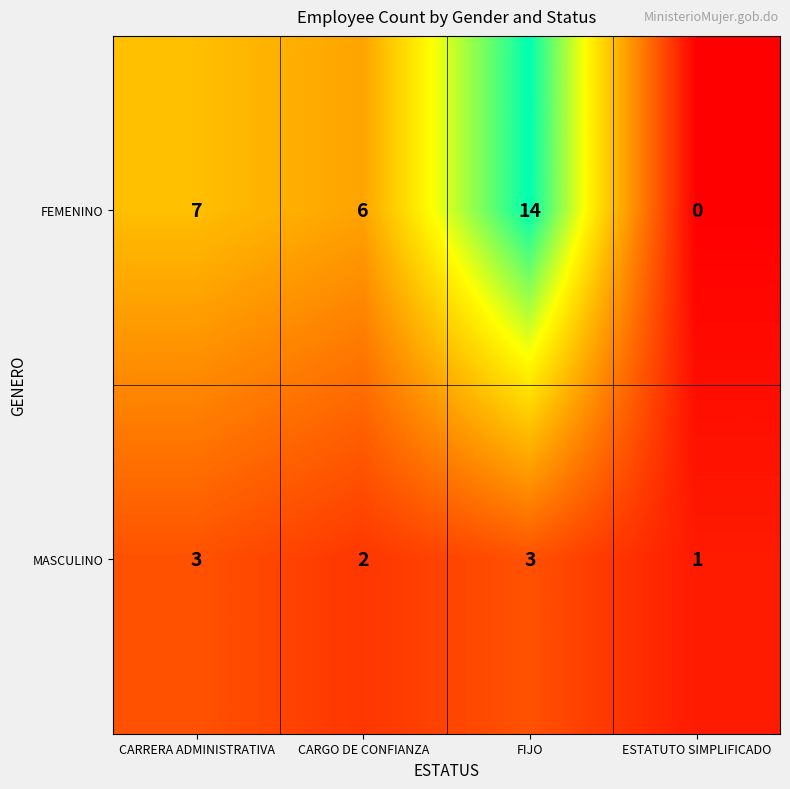

List the series in order of their overall mean, highest first.

FEMENINO, MASCULINO